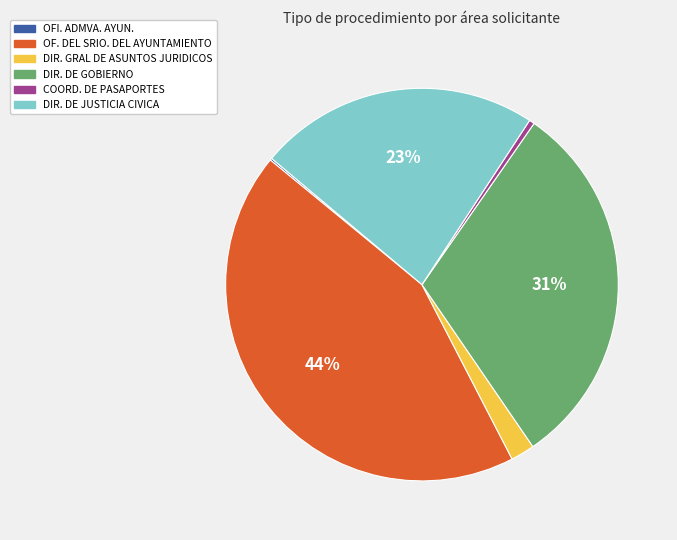

To the nearest percent, what is the difference between the DIR. DE GOBIERNO and DIR. GRAL DE ASUNTOS JURIDICOS slice percentages?

29%